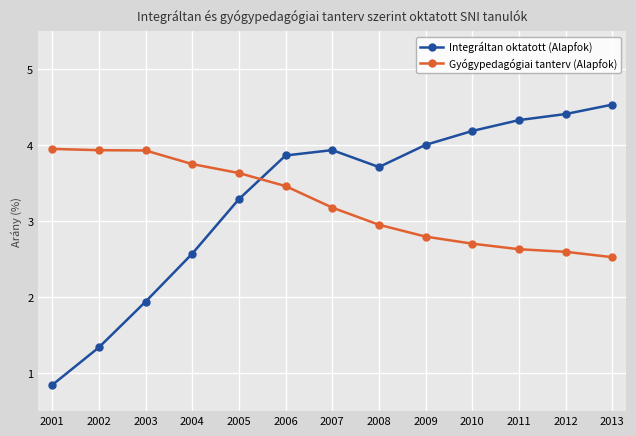

Which series has the widest spread of values?

Integráltan oktatott (Alapfok)